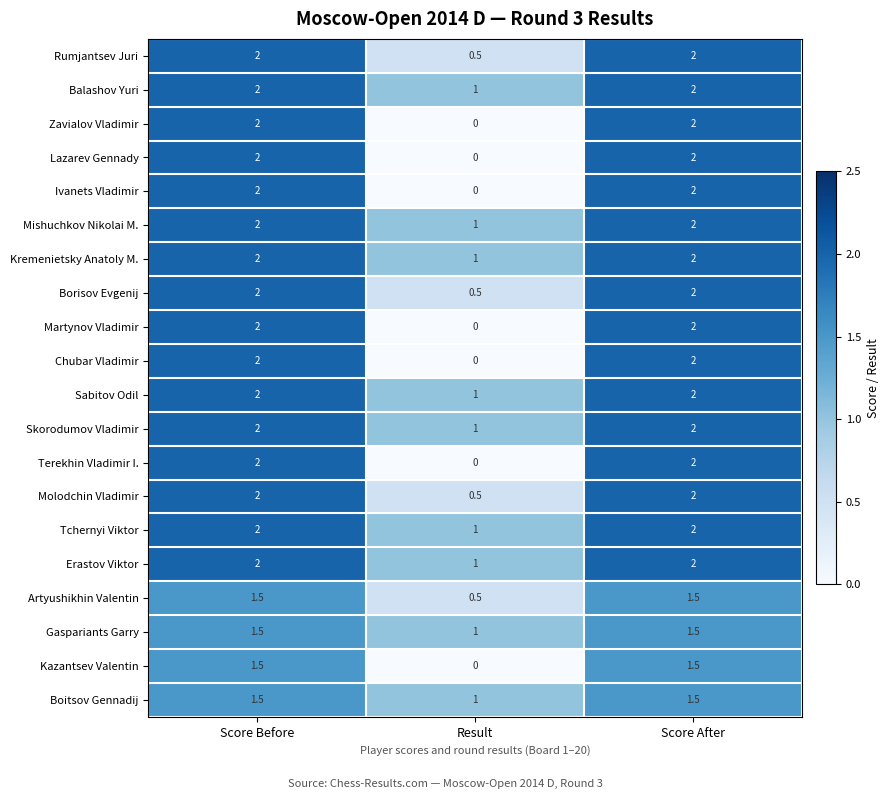

True or false: Artyushikhin Valentin has a value of 0.5 at Result.

True